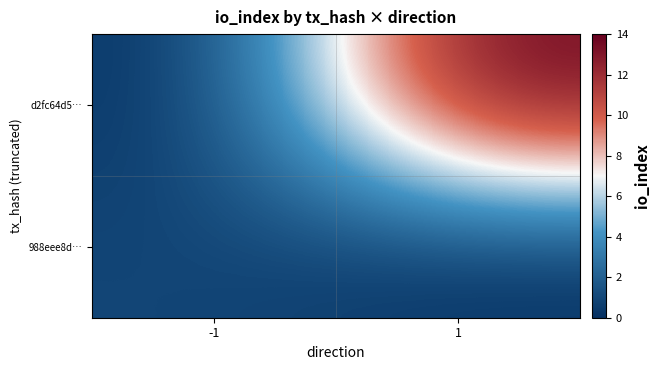

What is the spread (max minus min) of values at 1?

14